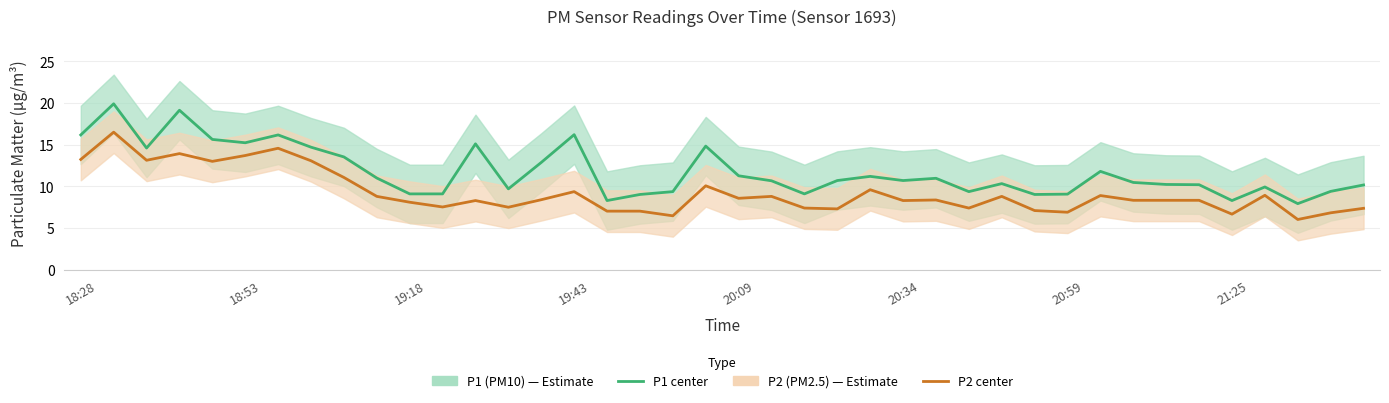

What is the spread (max minus min) of values at 17?

2.0